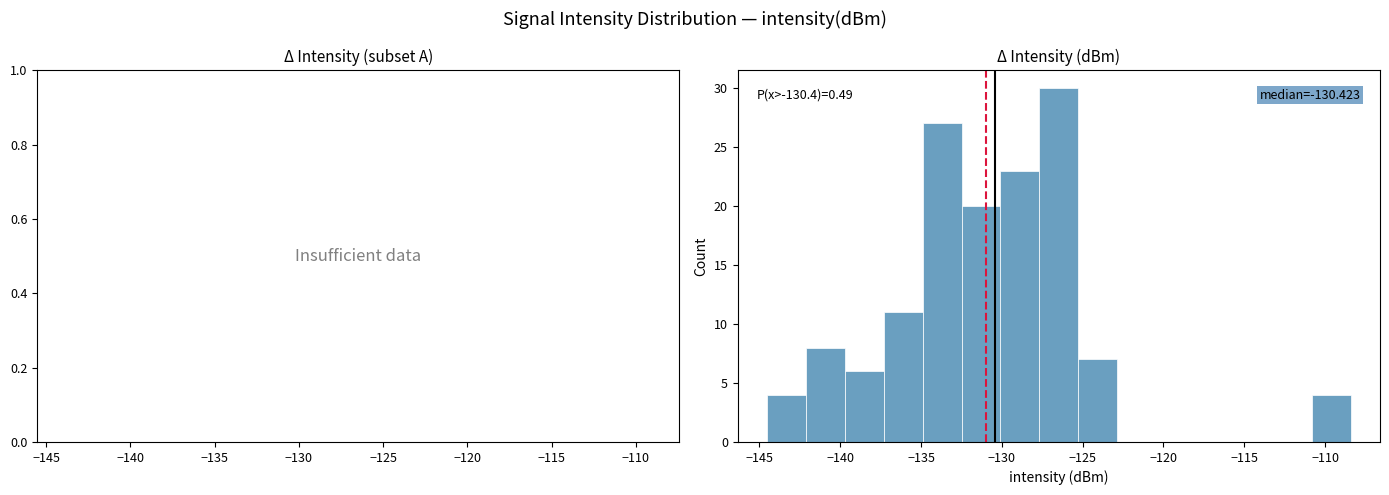

Which range on the x-axis has the tallest bar?

-127.5 to -125.5